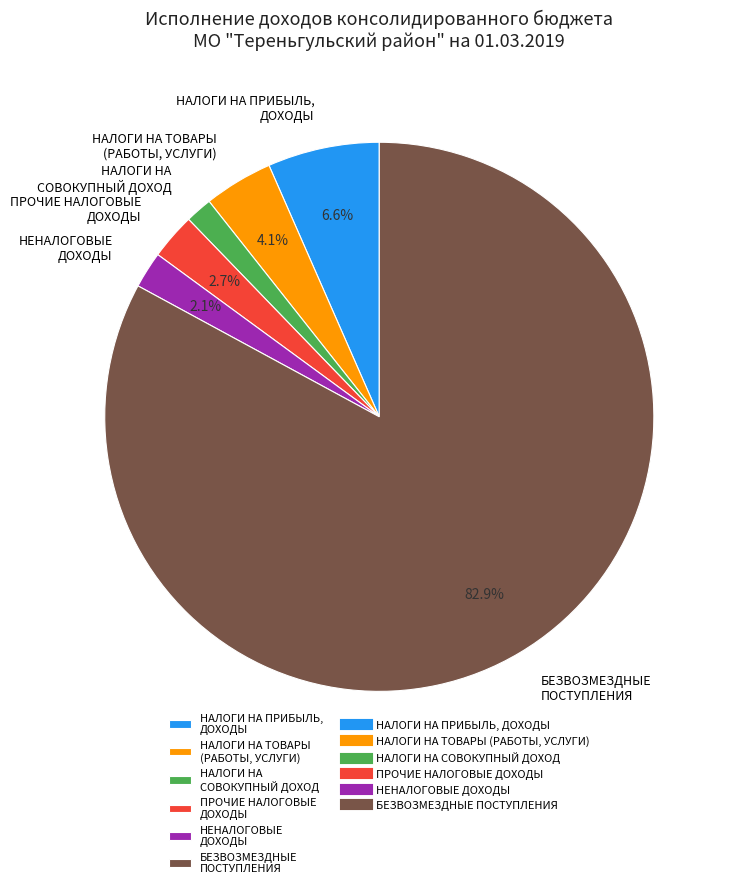

Does БЕЗВОЗМЕЗДНЫЕ ПОСТУПЛЕНИЯ account for over 50% of the chart?

Yes